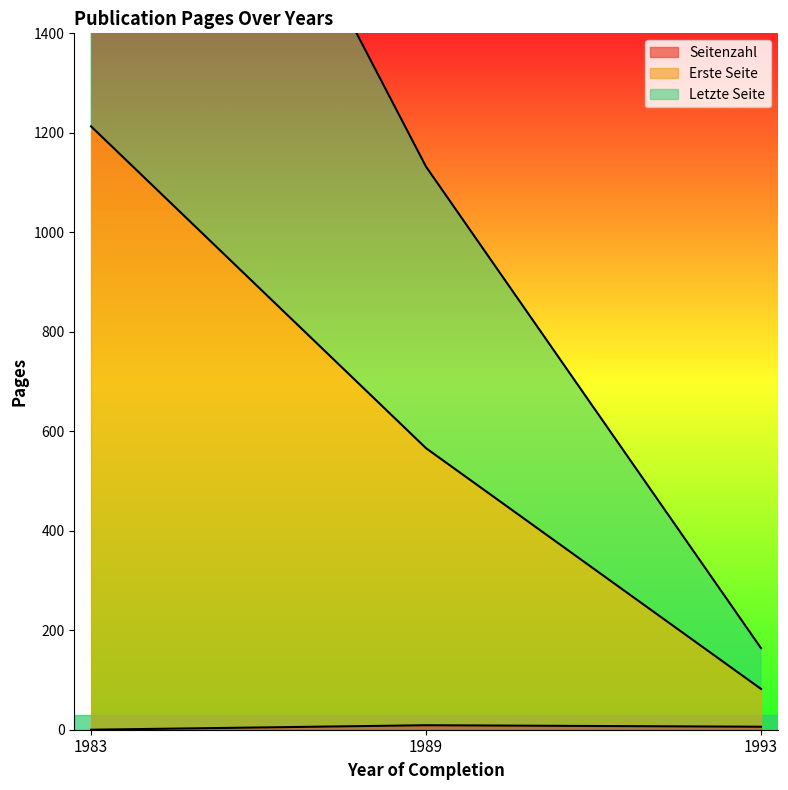

At which label does Seitenzahl first exceed 6?

1989